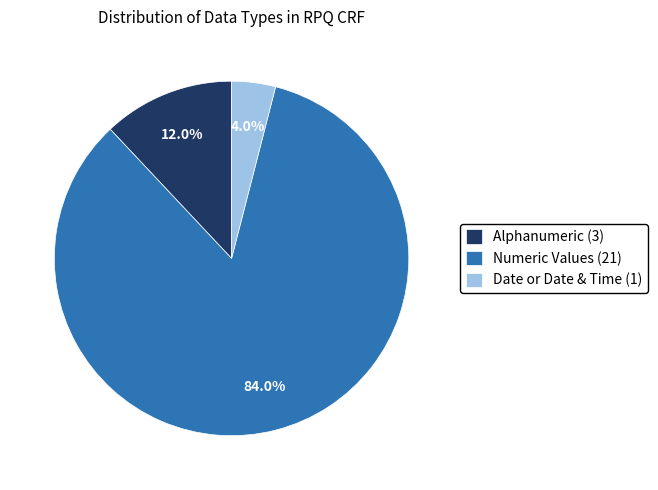

Which category accounts for the majority?

Numeric Values (21)